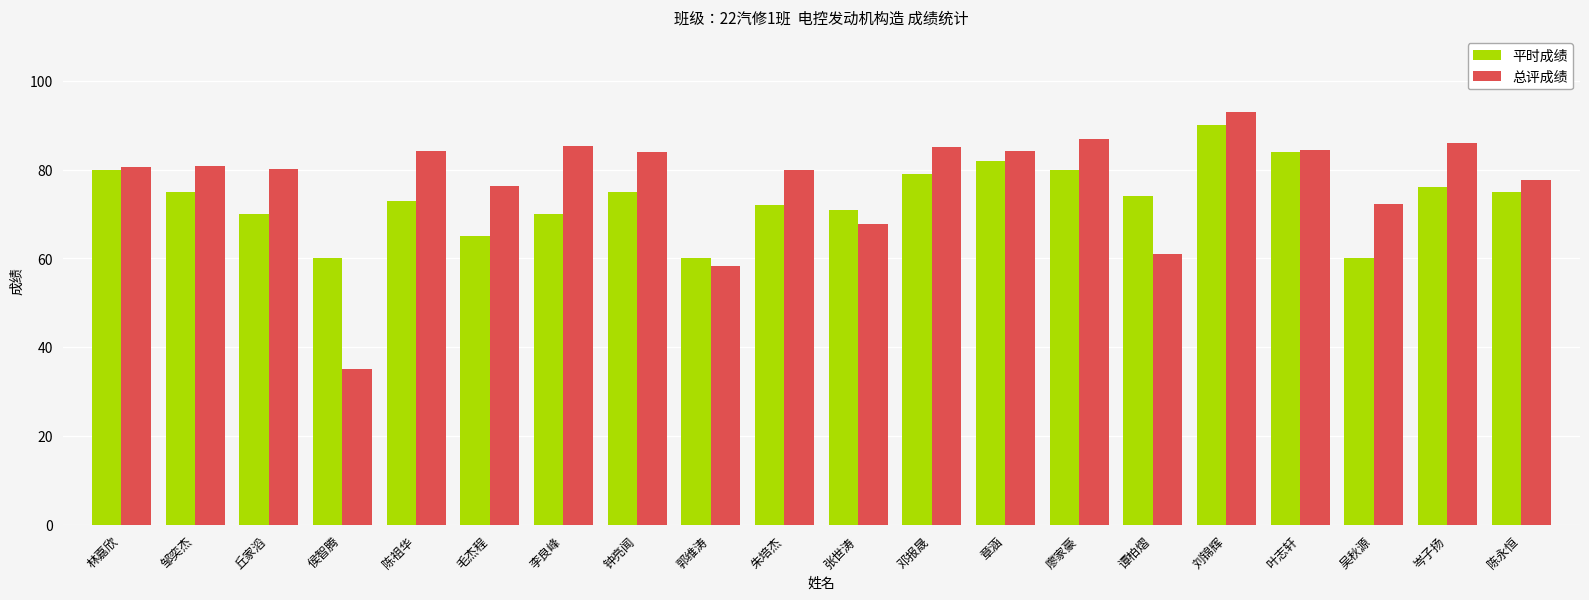

List the series in order of their overall mean, highest first.

总评成绩, 平时成绩